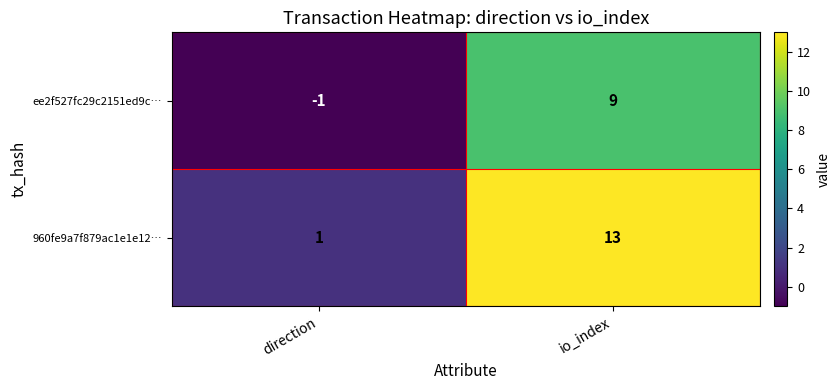

Between direction and io_index, which series saw the biggest shift?

960fe9a7f879ac1e1e12…